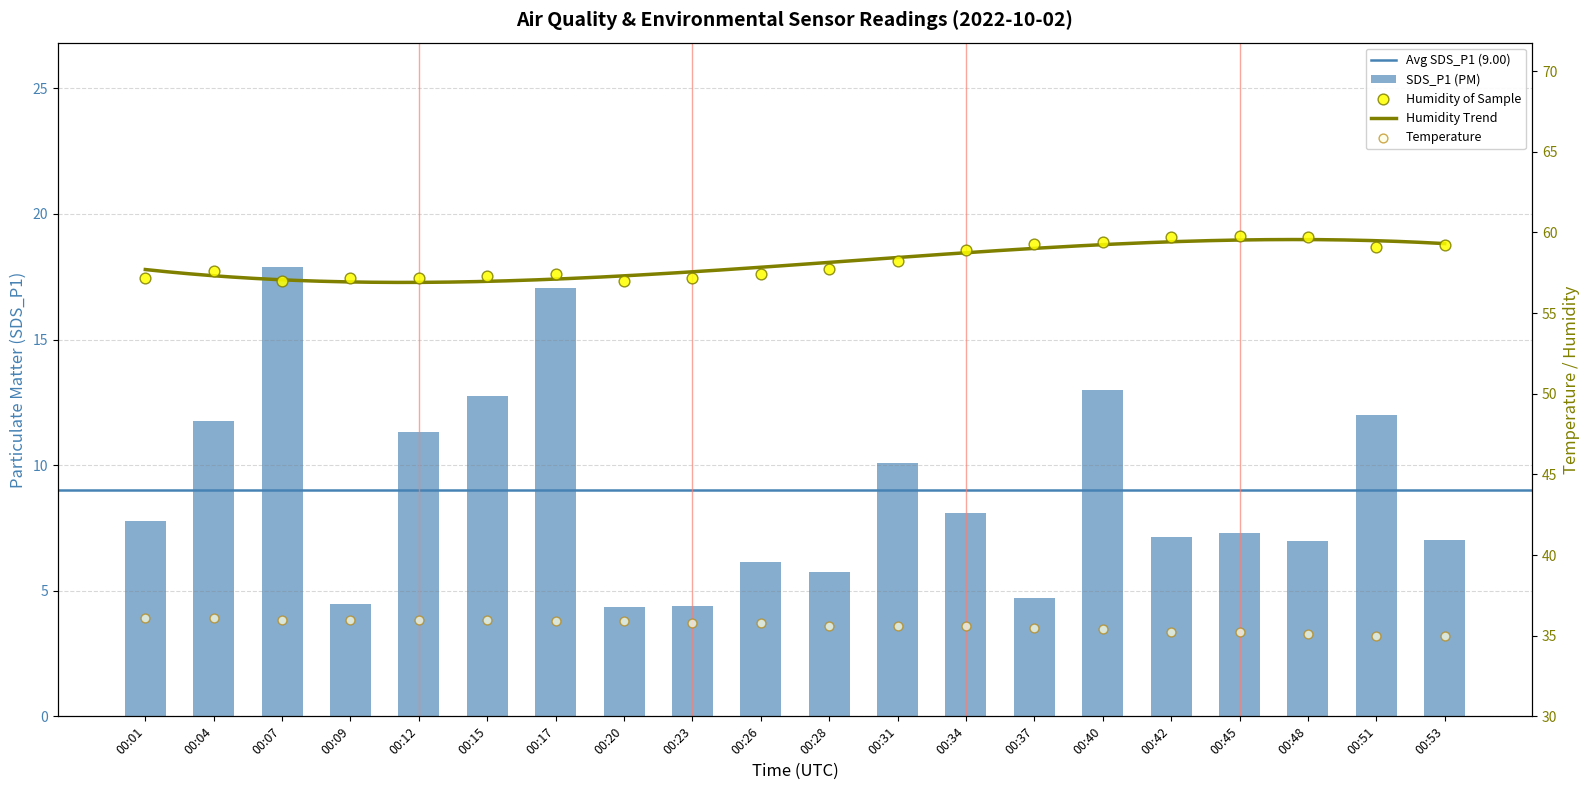

What is the total value across all series at 00:12?

104.5